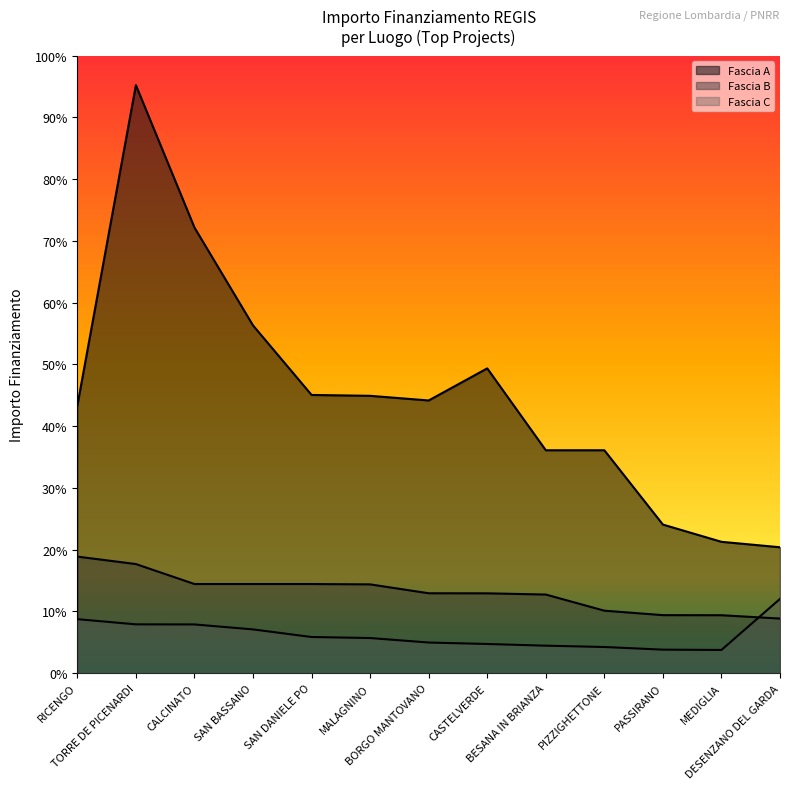

Between CALCINATO and PASSIRANO, which series saw the biggest shift?

Fascia A